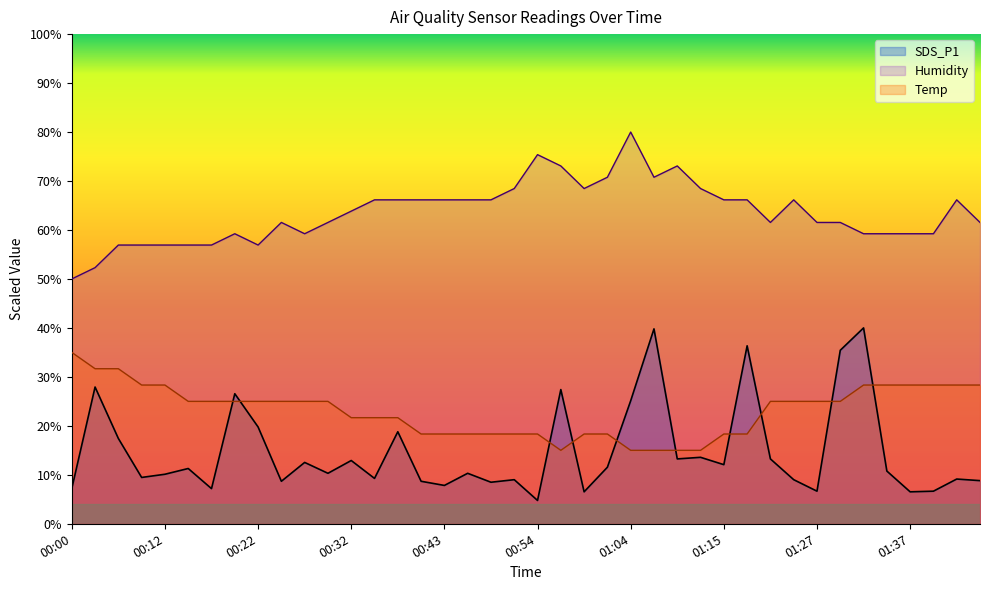

What is the lowest value of the Temp series?

15.0